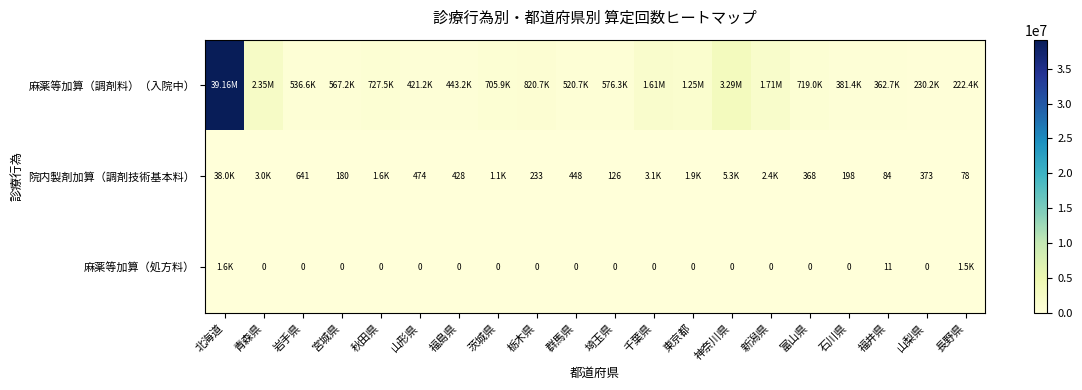

Is the value of 院内製剤加算（調剤技術基本料） at 山梨県 greater than the value of 麻薬等加算（処方料） at 茨城県?

Yes